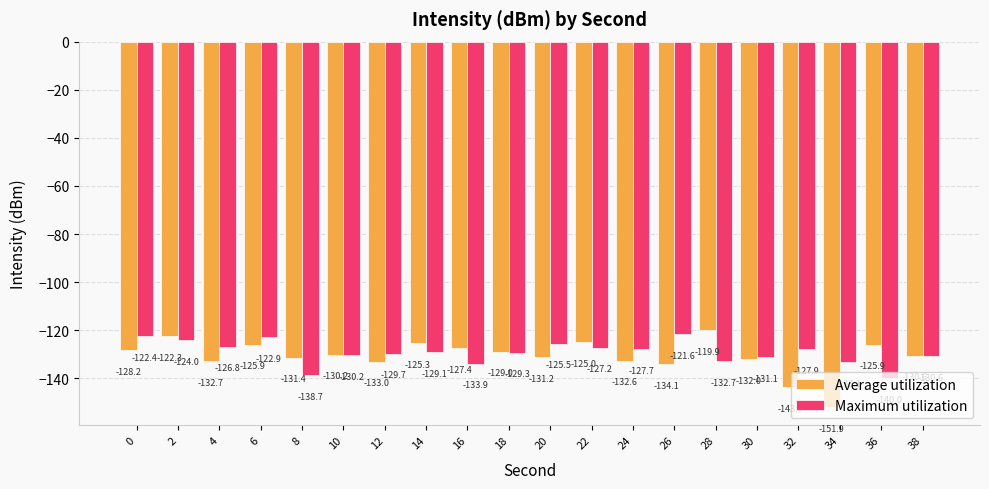

What is the minimum value shown in the chart?

-151.9